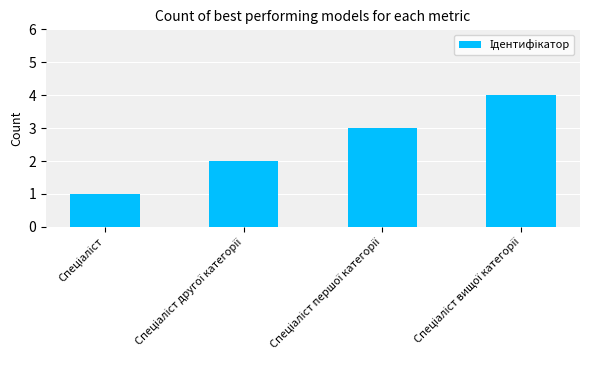

Does the chart contain stacked bars?

No